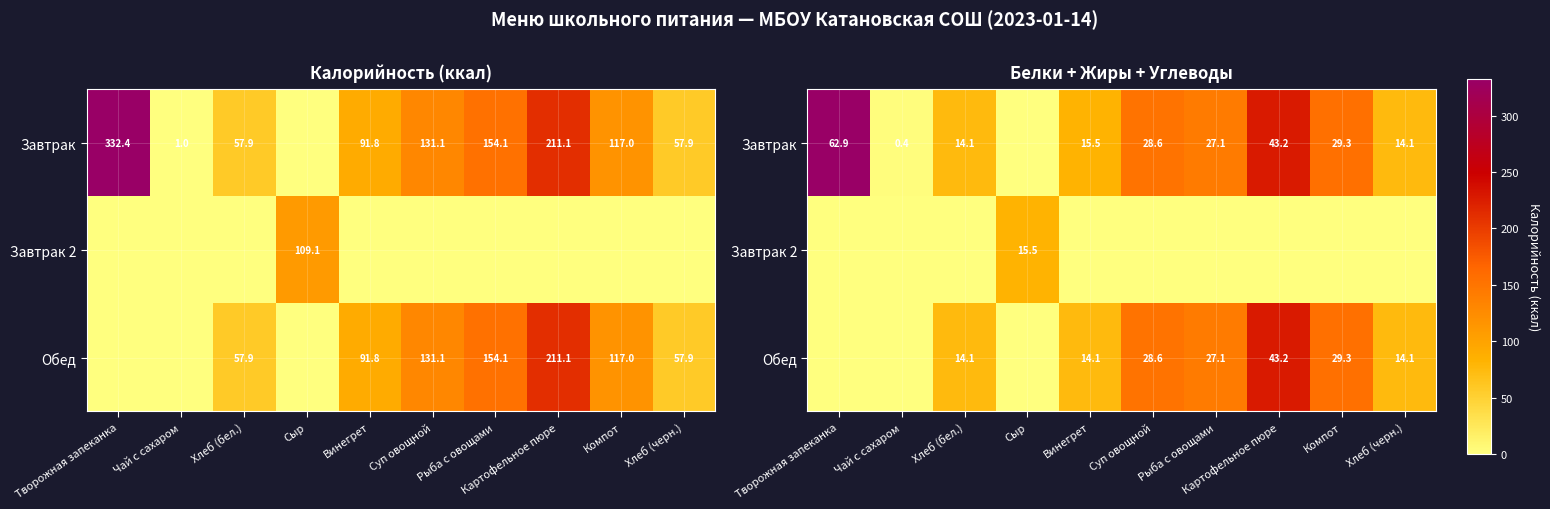

Which series has the largest total across all categories?

Завтрак